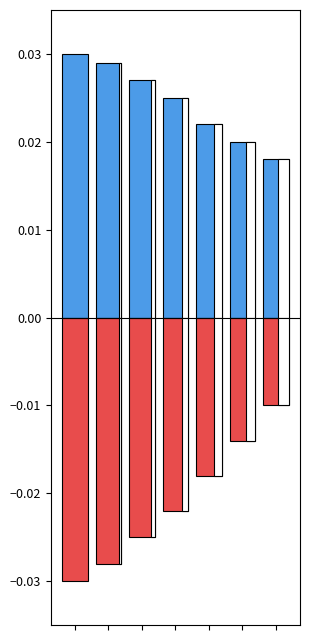

Is it true that Positive equals 0.0 at 5?

False